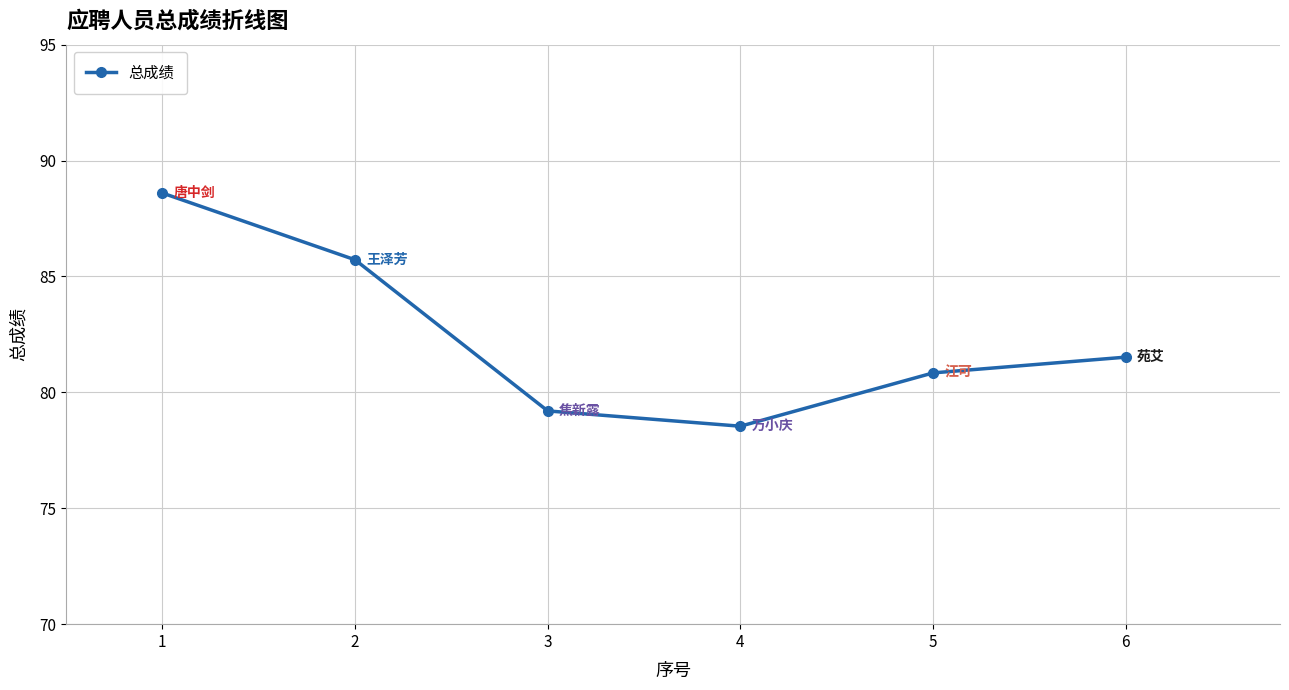

What is the maximum value shown in the chart?

88.6